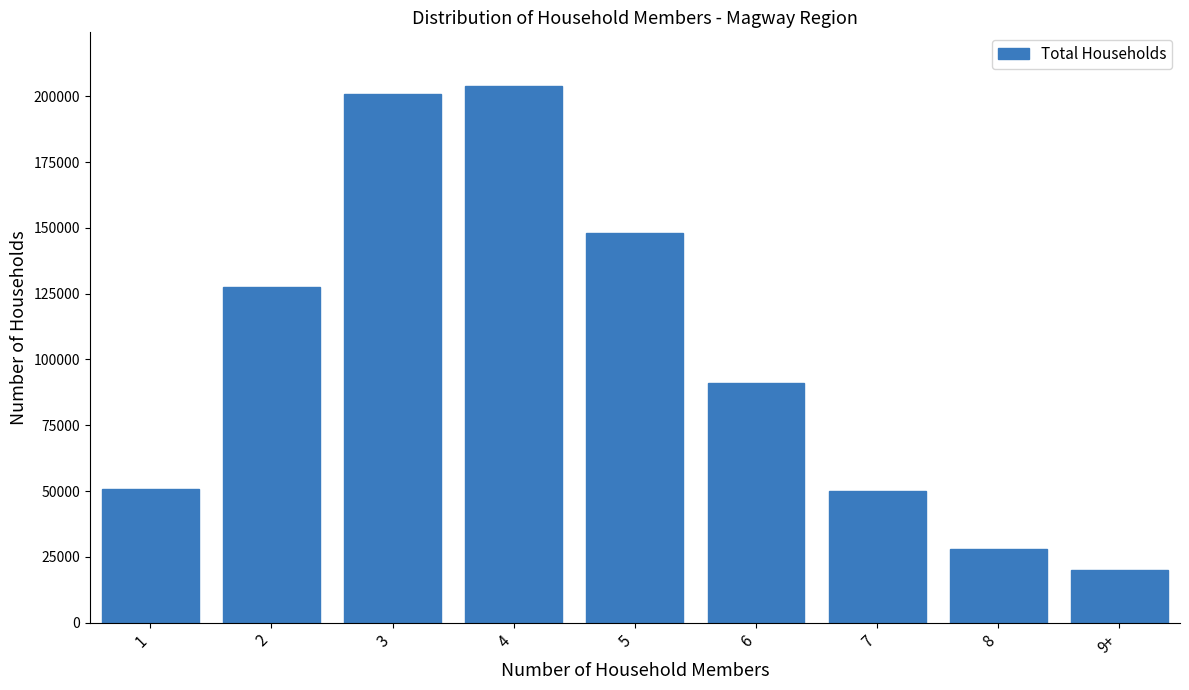

What is the greatest value displayed?

203925